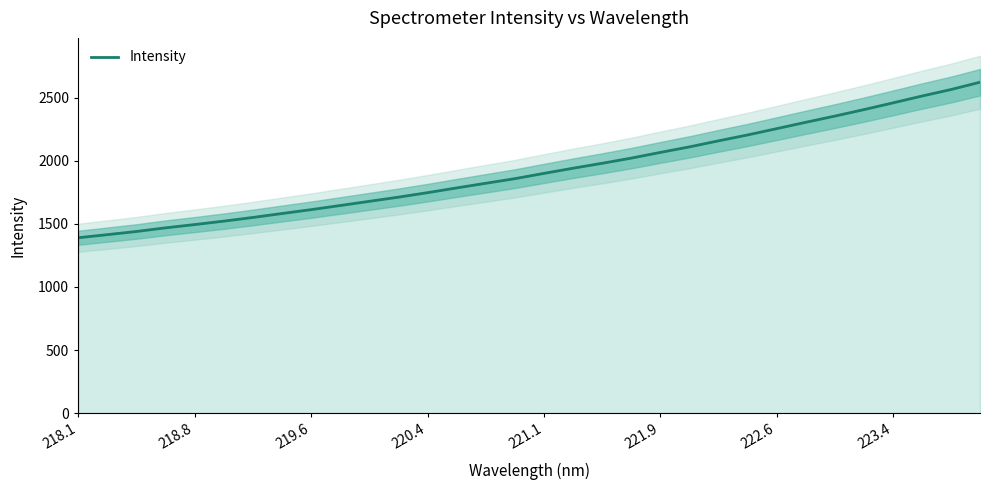

The value of Intensity at 220.4 is 1747.6. True or false?

True